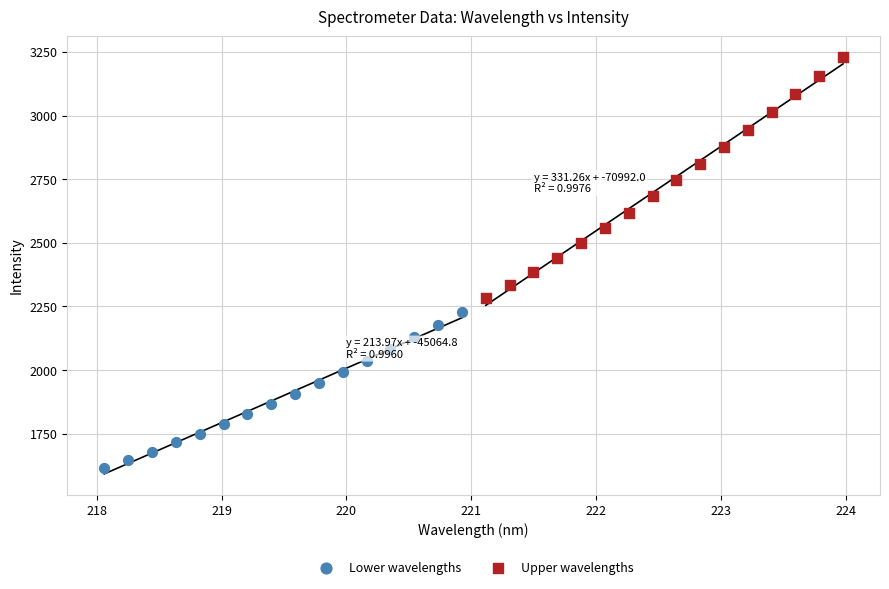

What are all the series names shown in the legend?

Lower wavelengths, Upper wavelengths